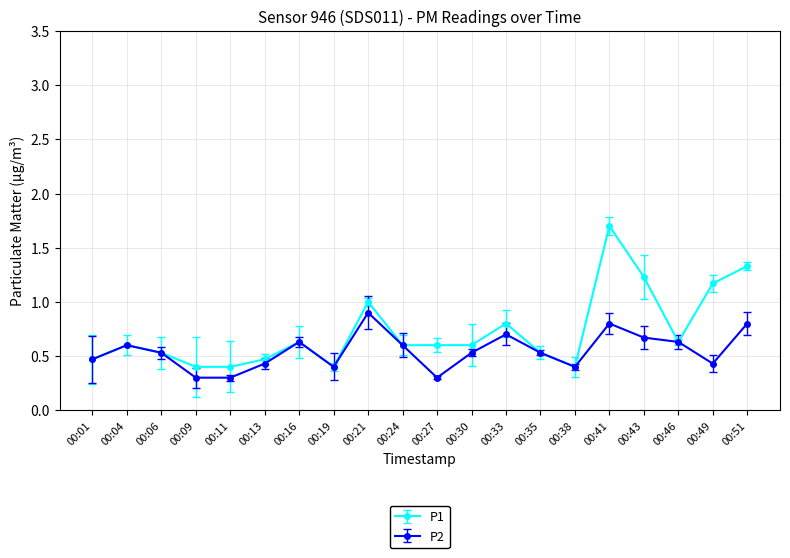

At which category is the sum across all series the highest?

00:41